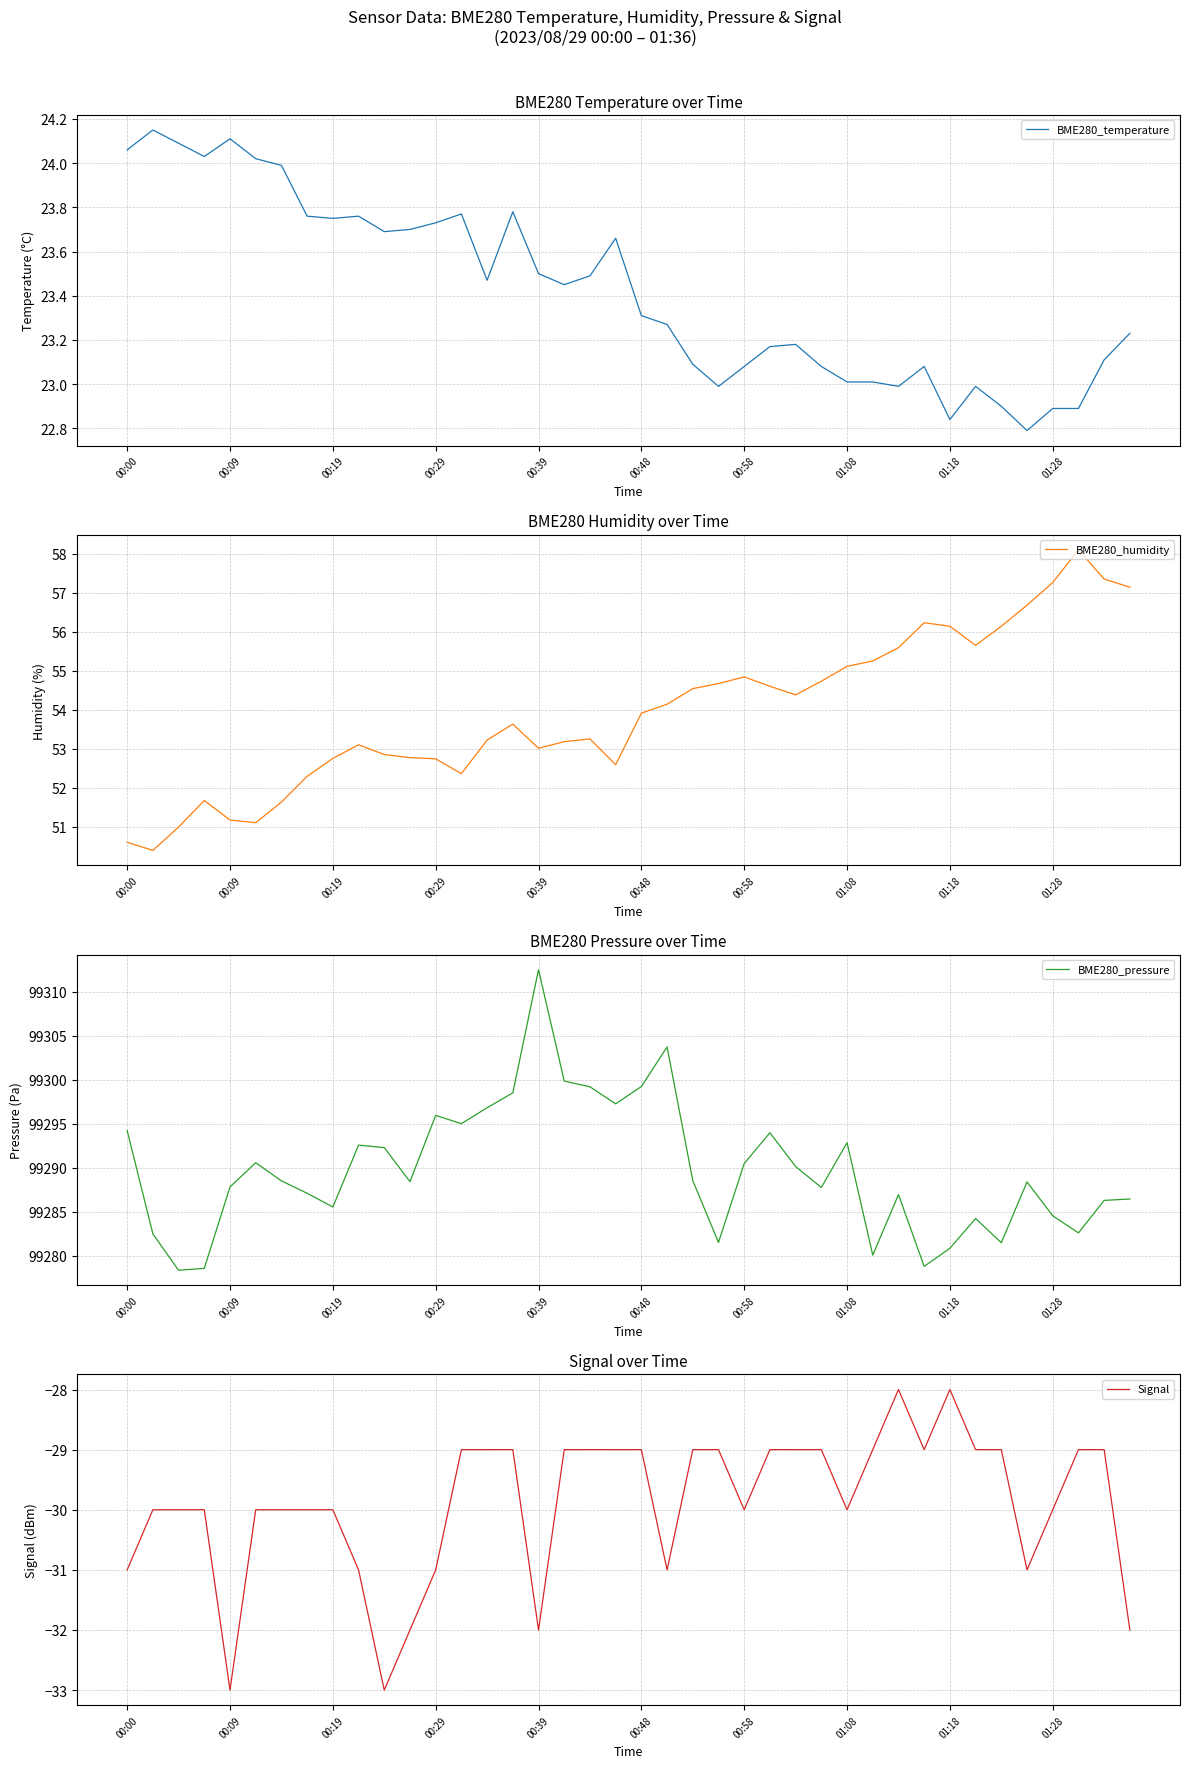

Is it true that BME280_humidity equals 56.1 at 01:18?

True